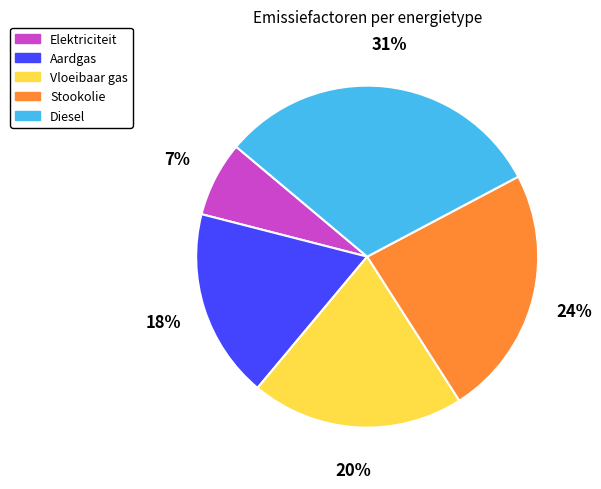

Does any single category account for the majority?

No